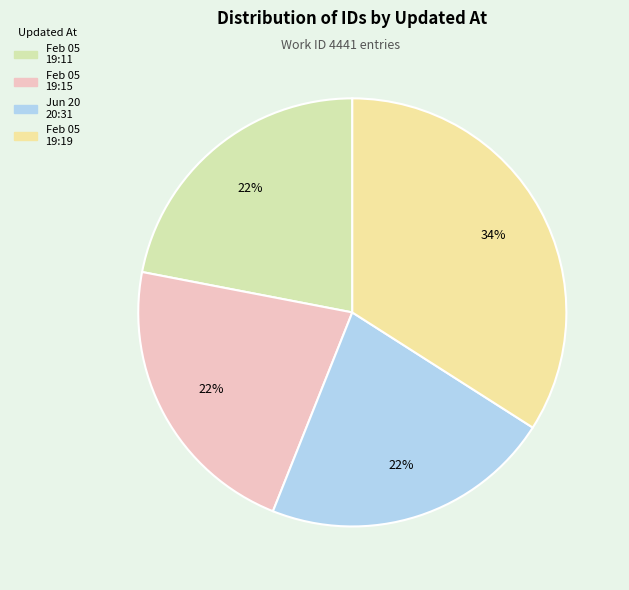

How many segments does this pie chart have?

4